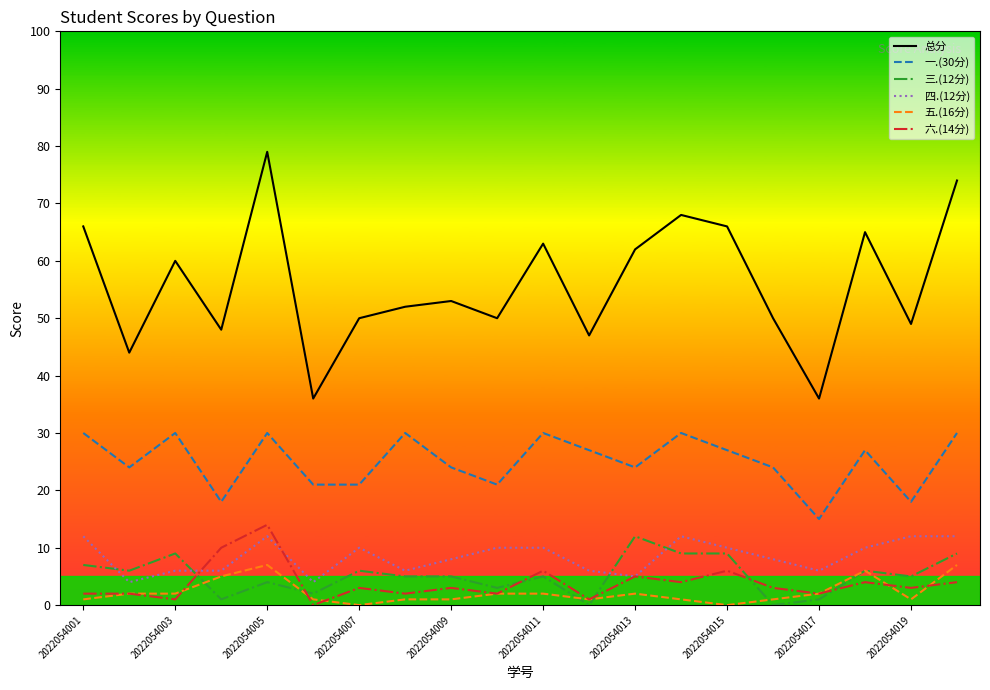

True or false: 三.(12分) and 六.(14分) cross at least once.

True